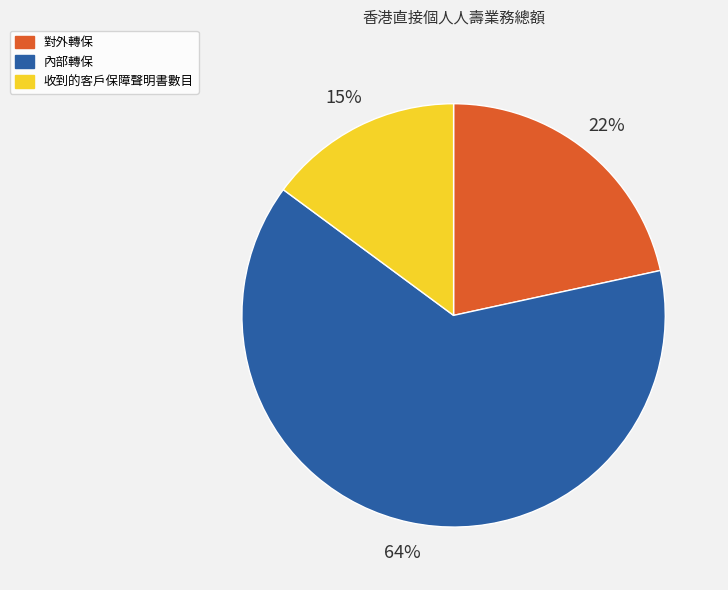

What is the largest slice in the pie chart?

內部轉保